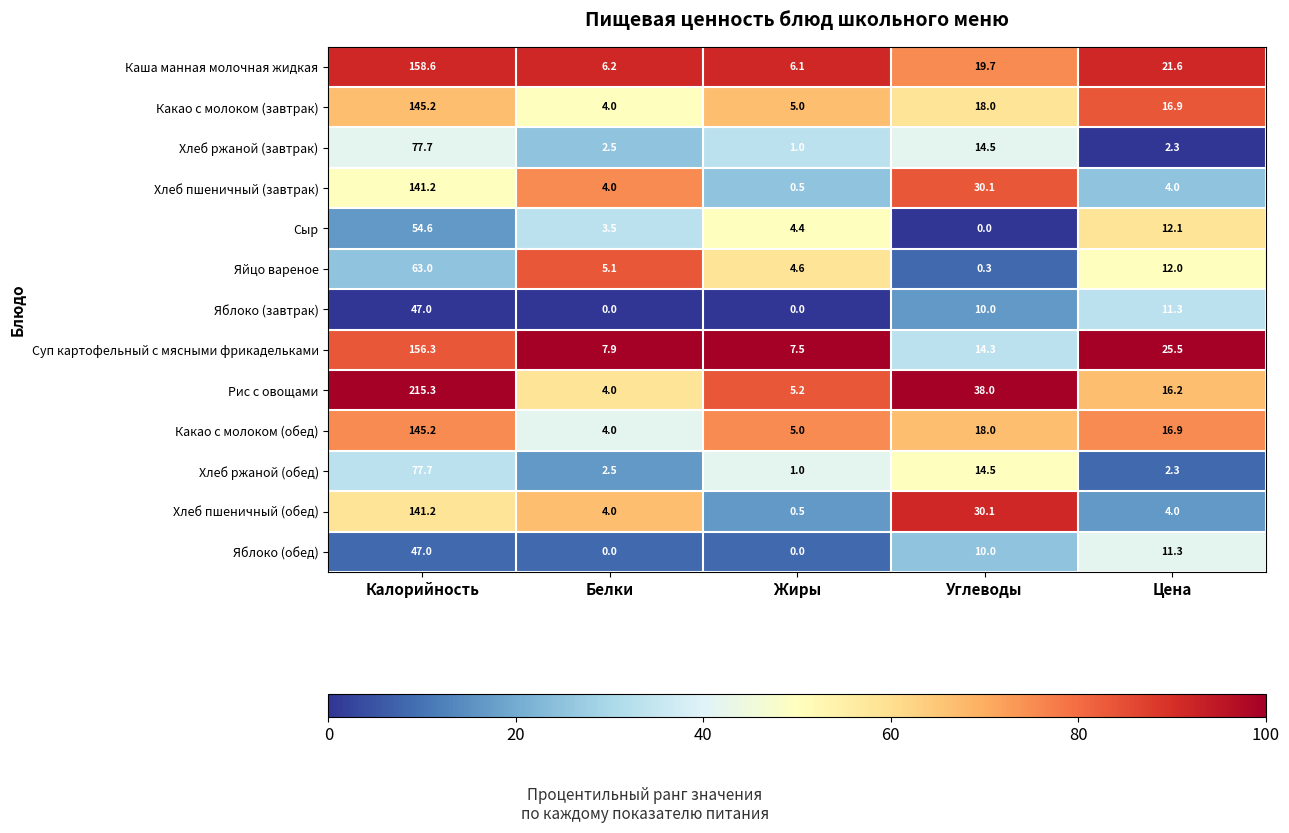

What is the sum of the Яйцо вареное values at Жиры and Цена?

16.6